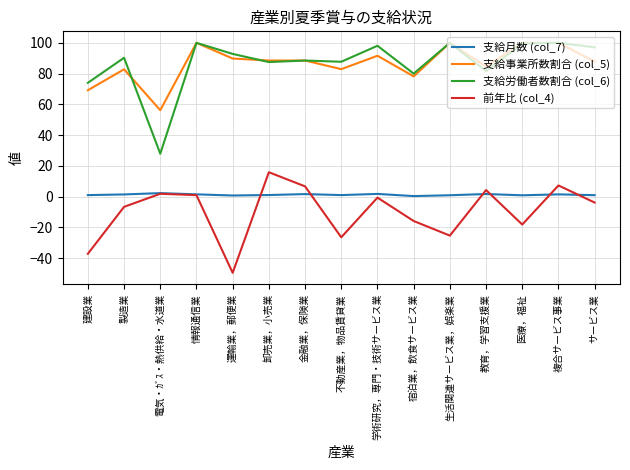

How many lines are shown in the chart?

4